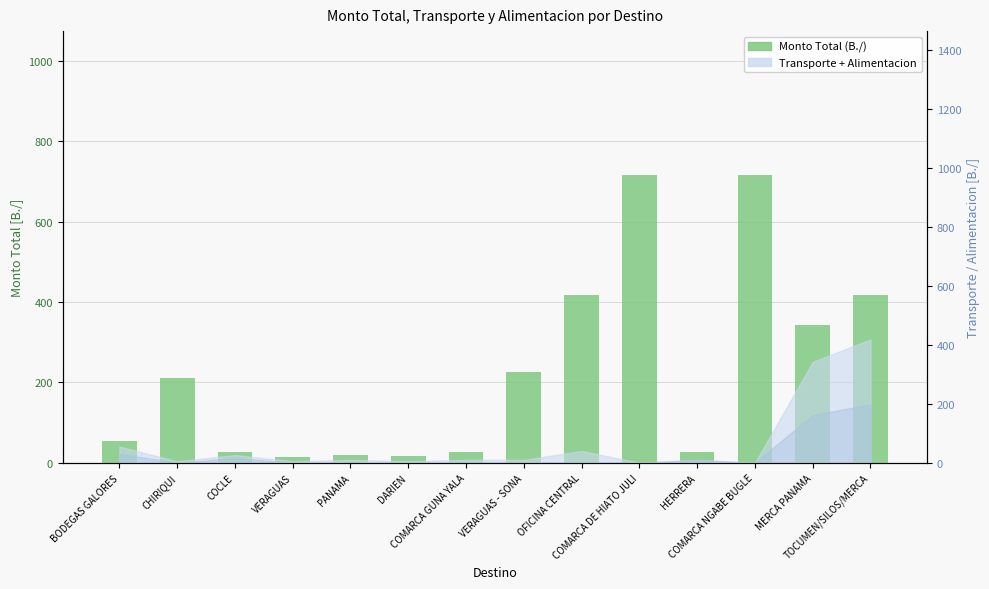

Where is the data nearest to the value 365?

MERCA PANAMA